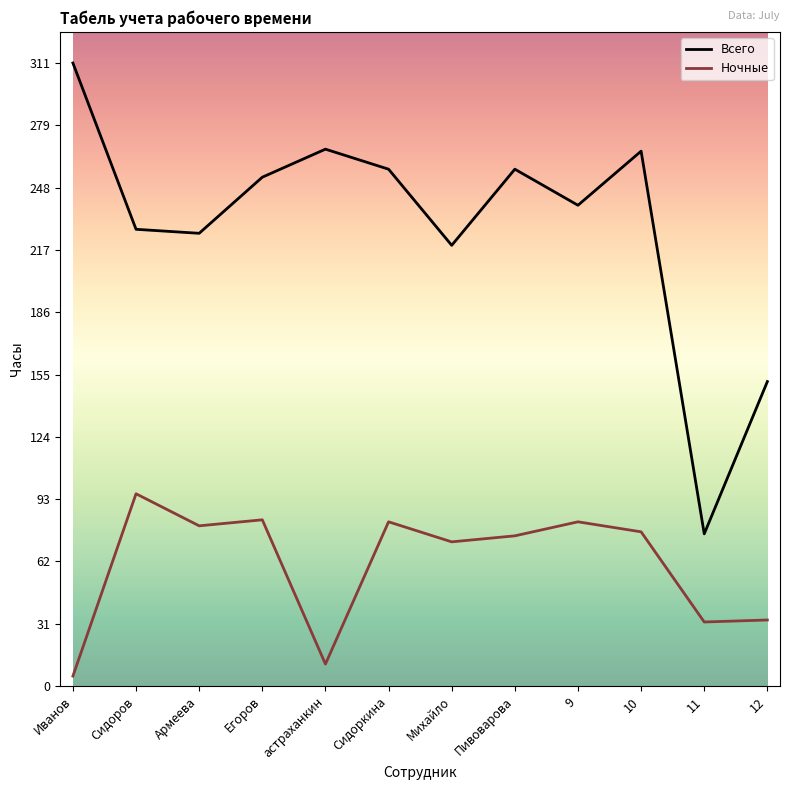

True or false: Всего has a value of 113 at 10.

False